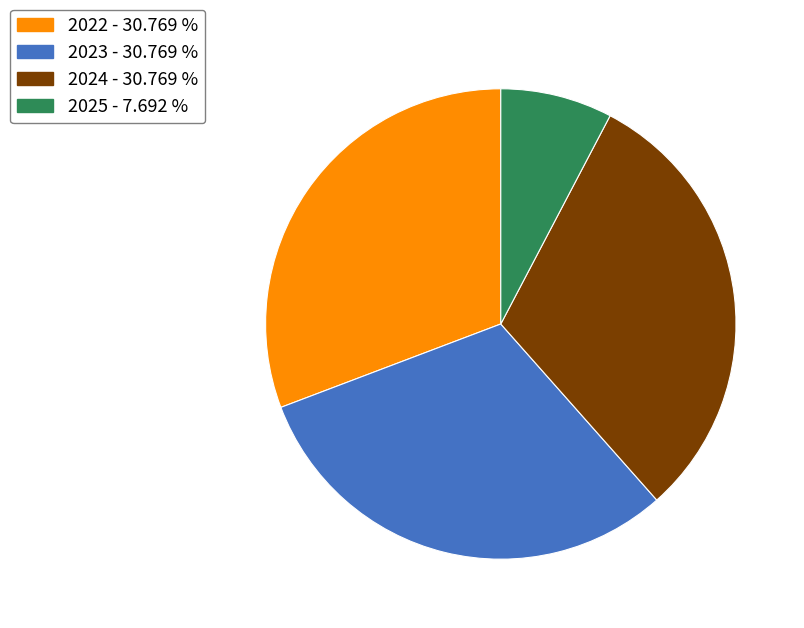

Combined, do 2022 and 2024 account for over 50%?

Yes